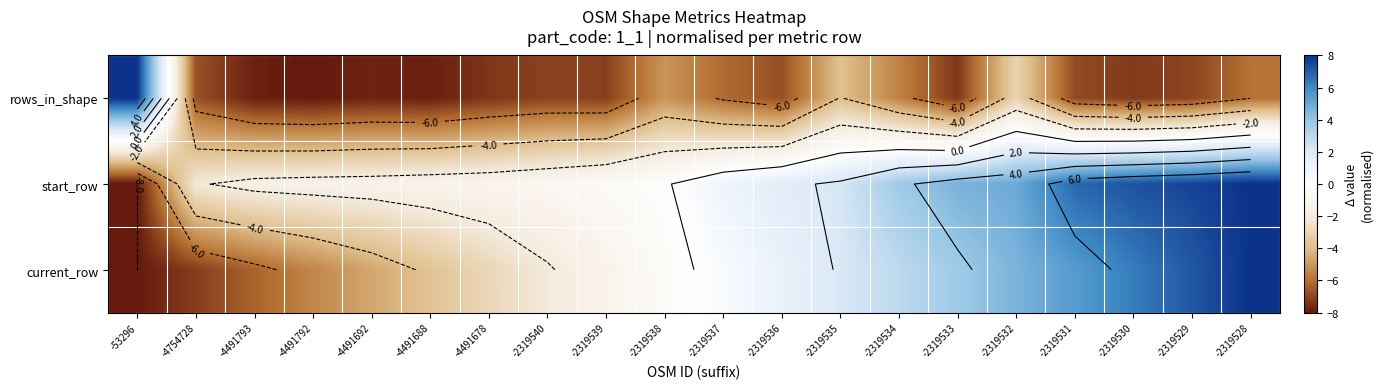

Rank the series by their average value, from highest to lowest.

start_row, current_row, rows_in_shape